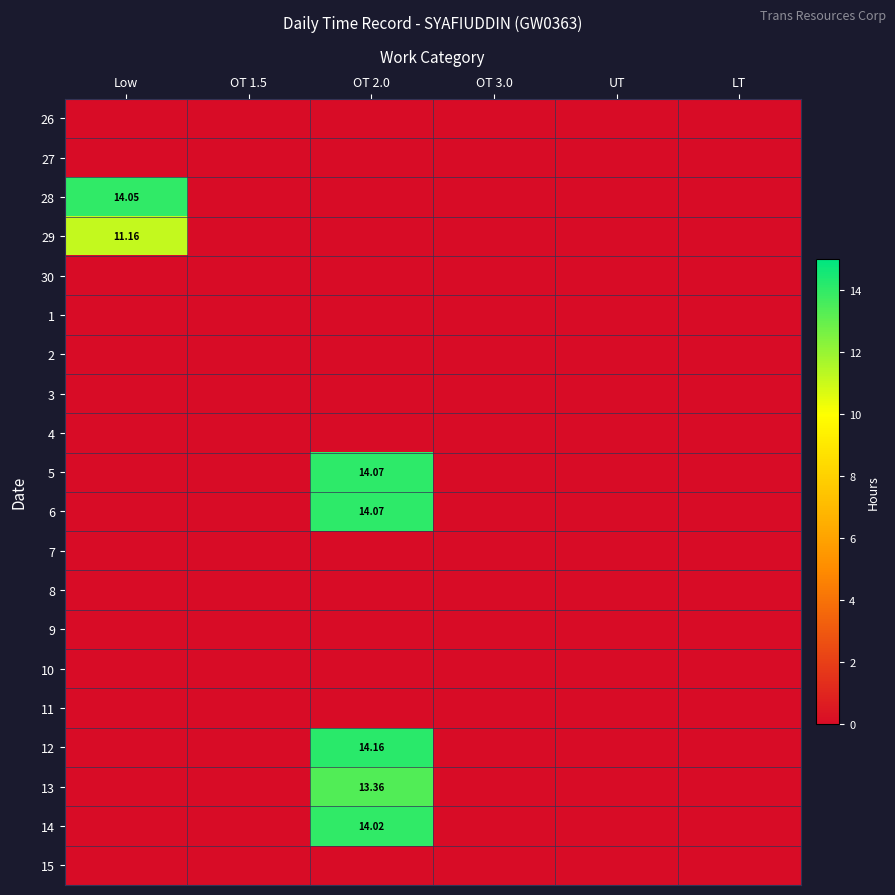

What is the maximum value shown in the chart?

14.2